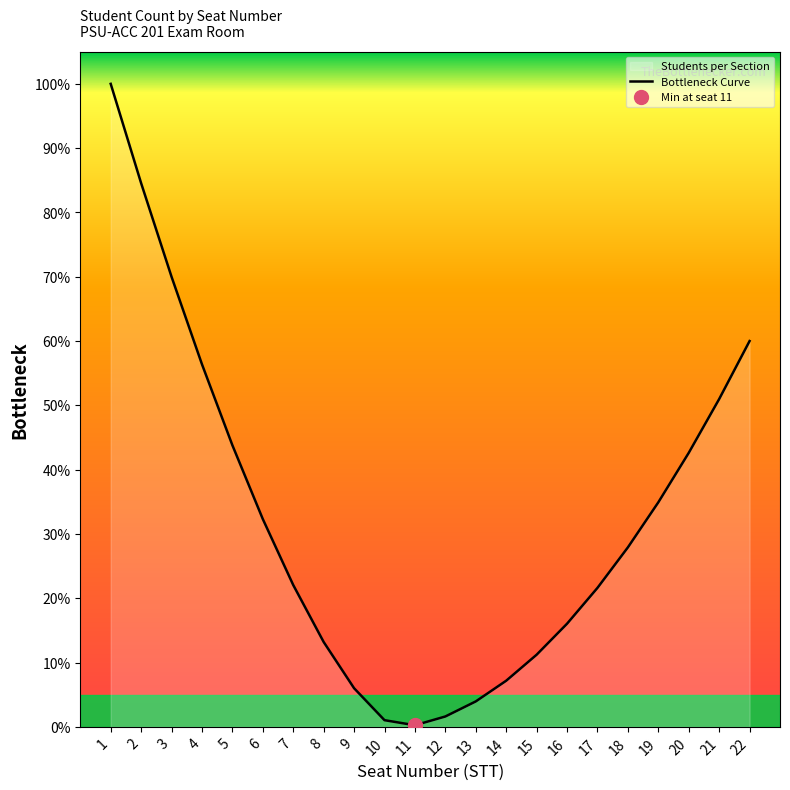

At which category does the data reach its first local valley?

11